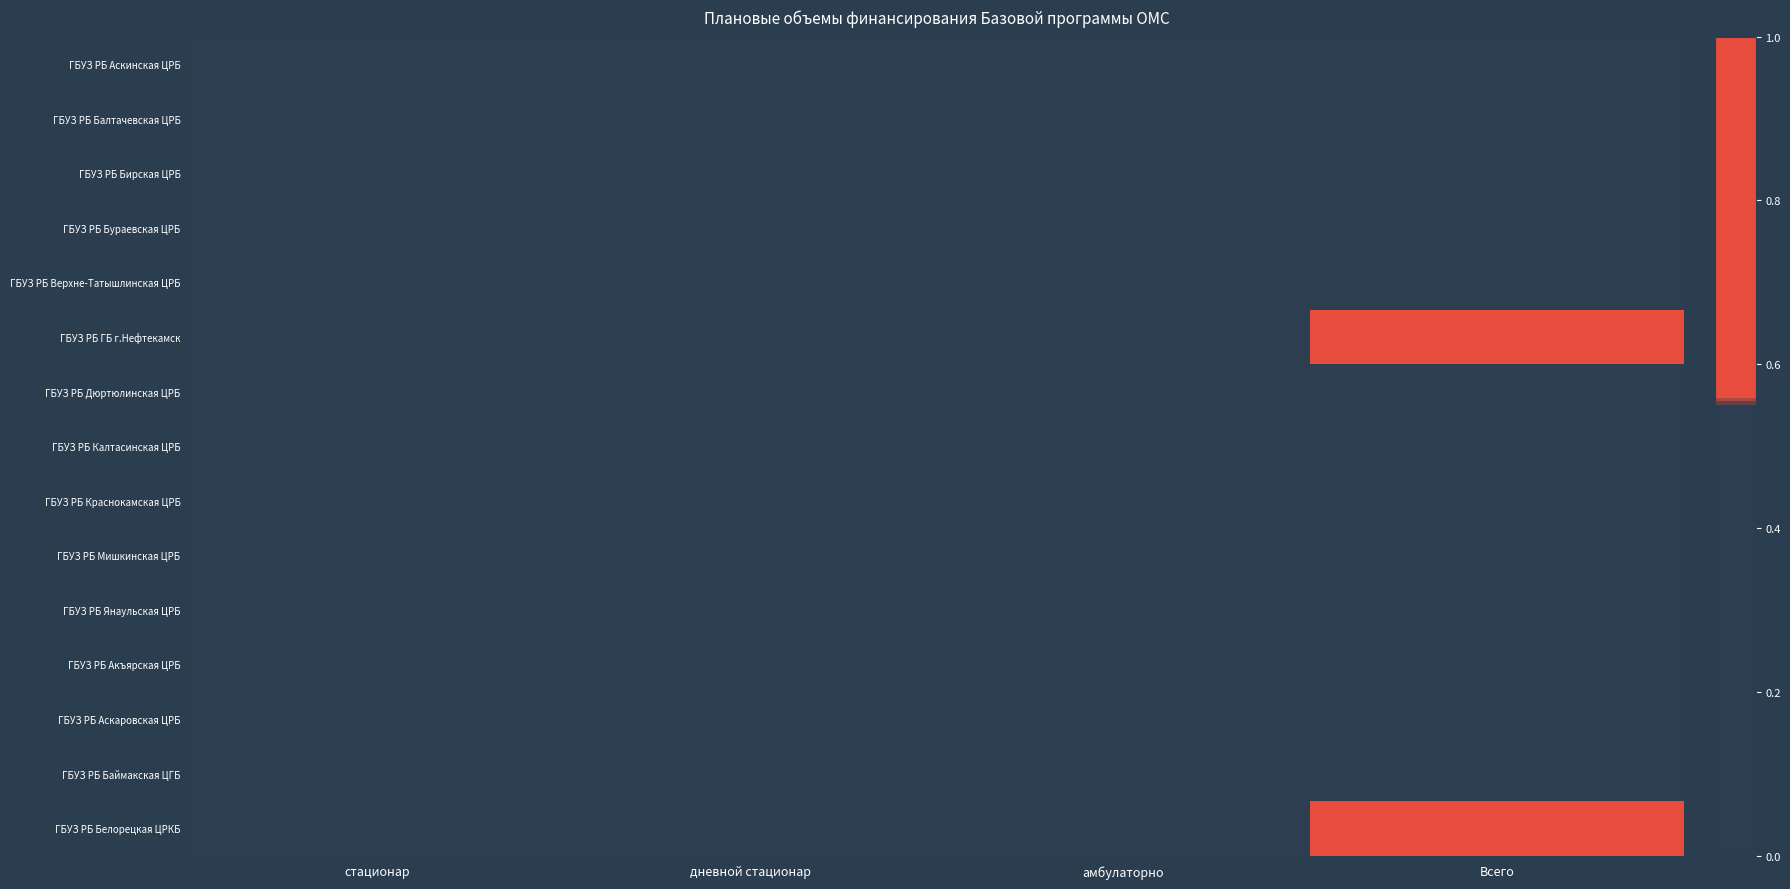

What is the total value across all series at амбулаторно?

2.2